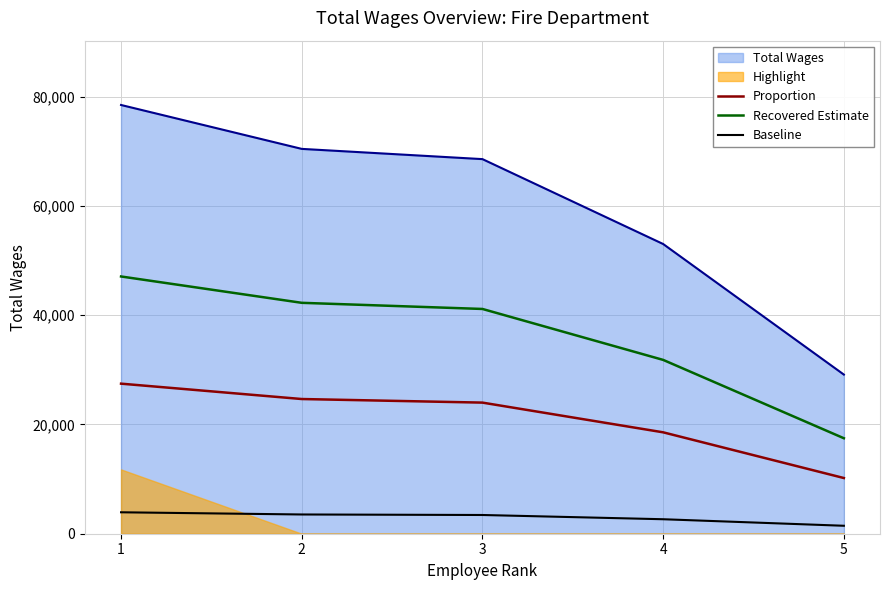

What is the approximate value of Recovered Estimate at 2?

42253.2